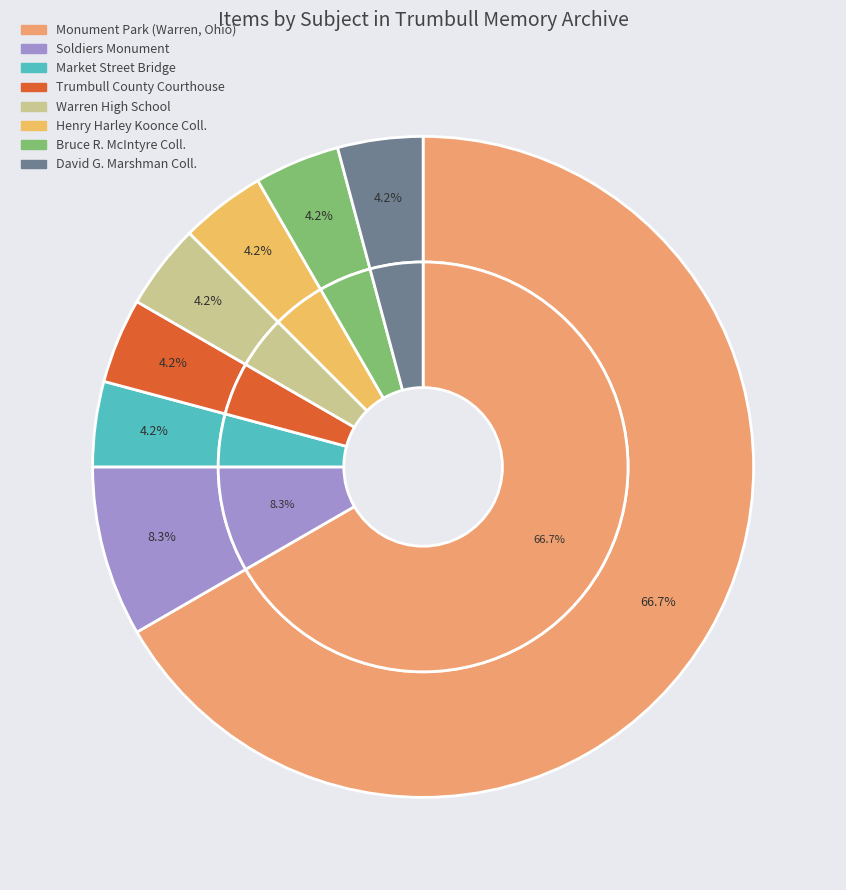

Which slice is the smallest?

Market Street Bridge (Warren, Ohio)